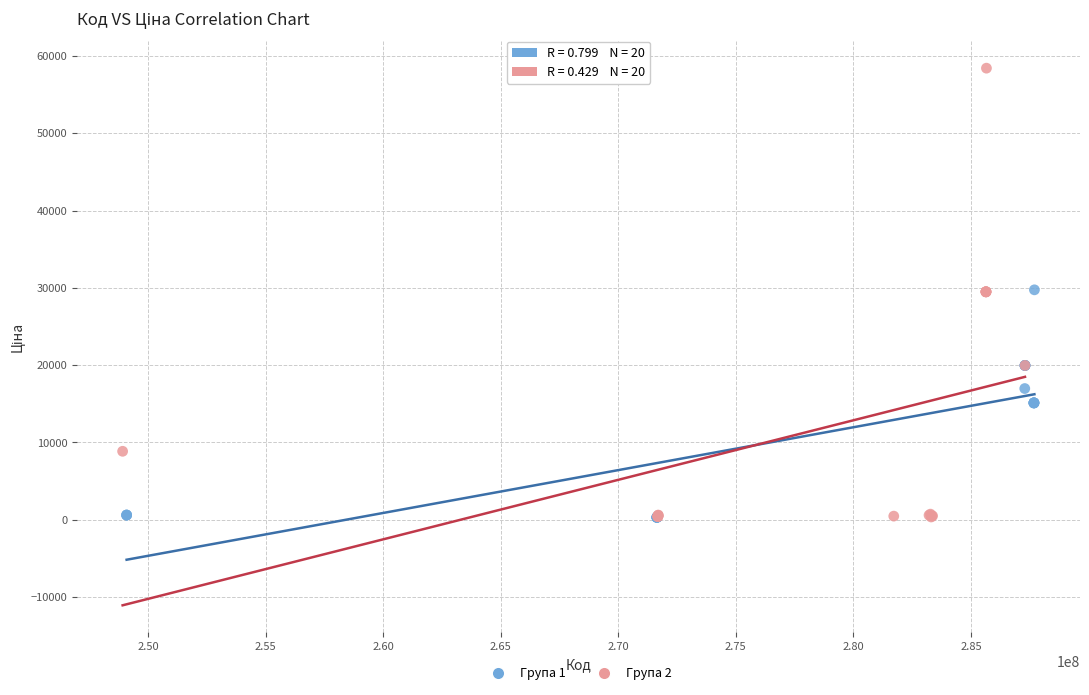

Which series contains the highest Y value?

Група 2